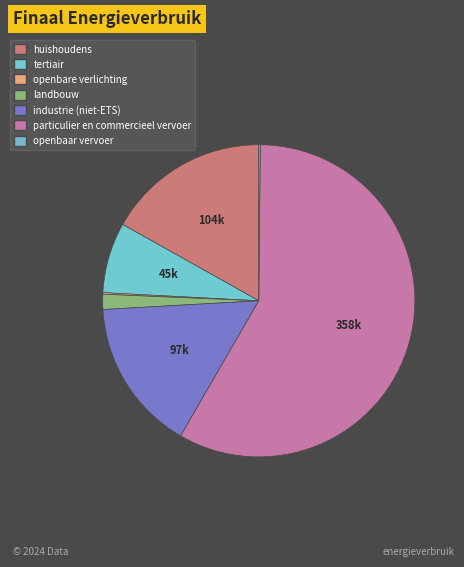

Which has a higher value, landbouw or openbaar vervoer?

landbouw